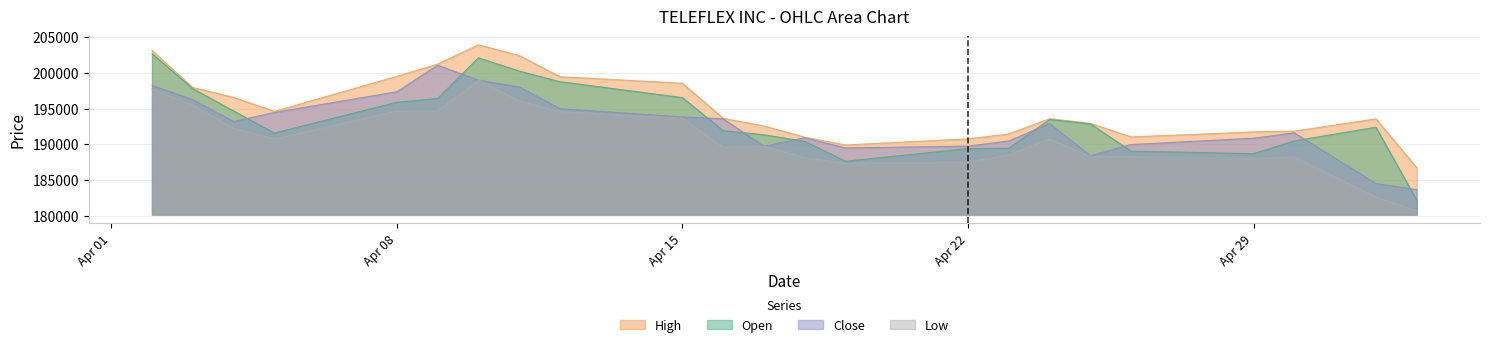

At which label does Low first exceed 189724?

02.04.2024